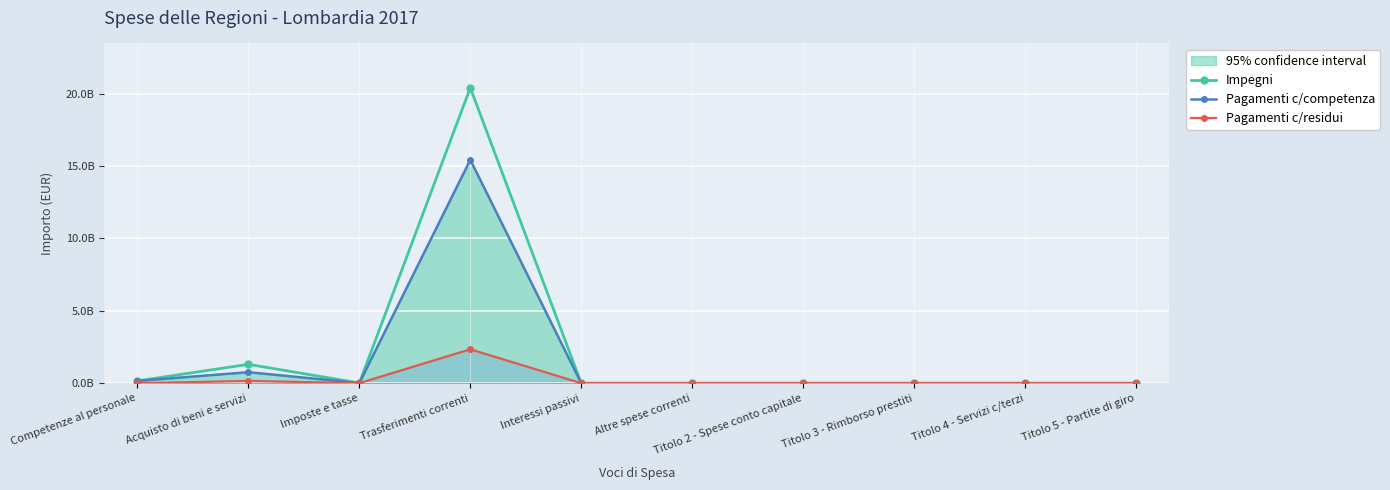

How many values in Pagamenti c/residui are above zero?

4